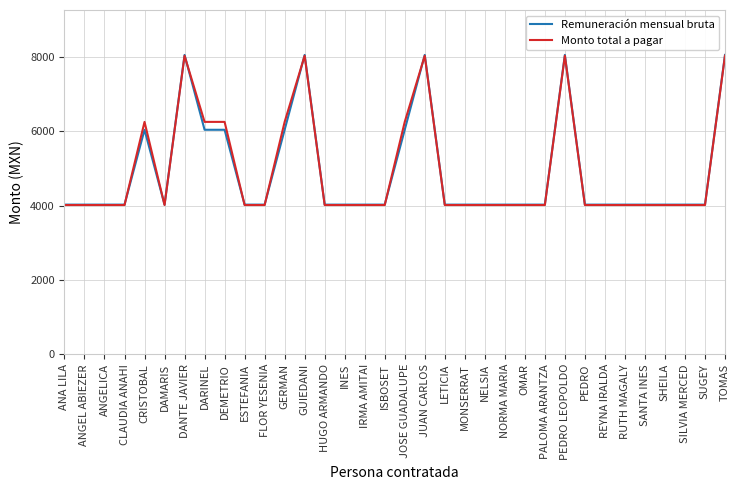

At how many categories does at least one series exceed 5110?

10